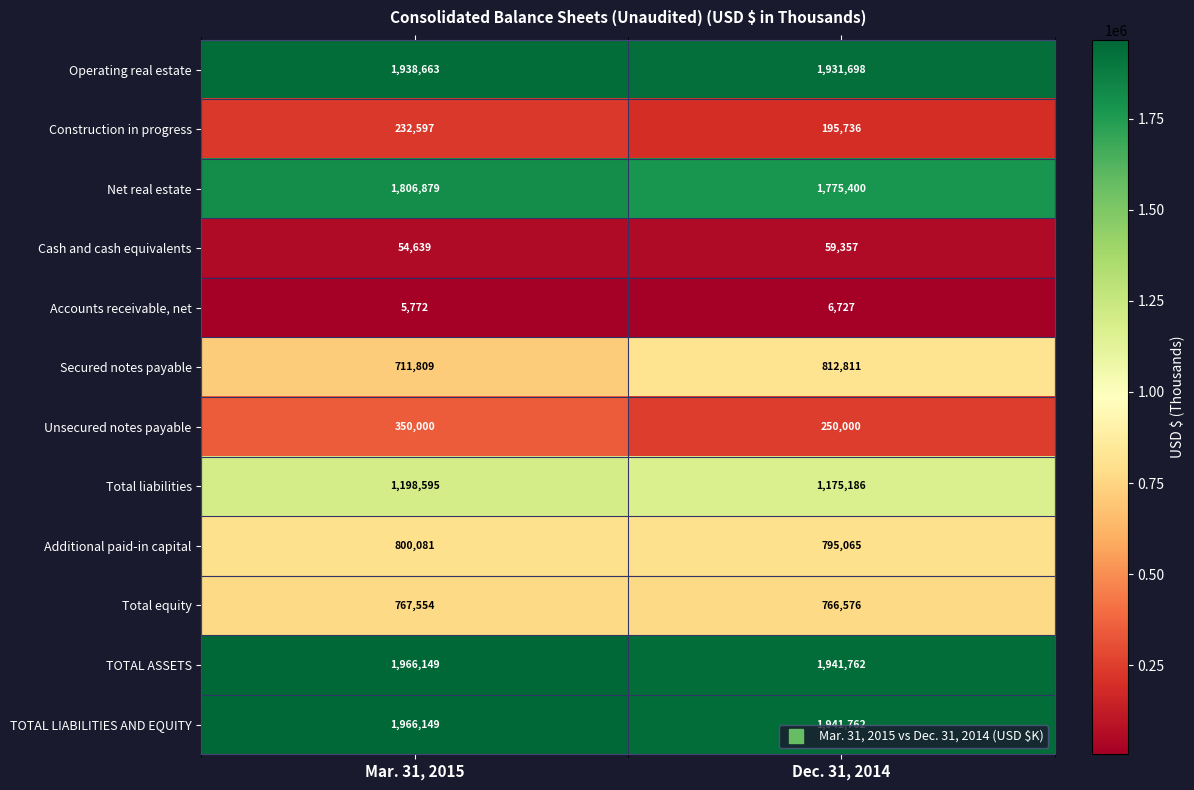

What is the difference between the highest and lowest values at Dec. 31, 2014?

1935035